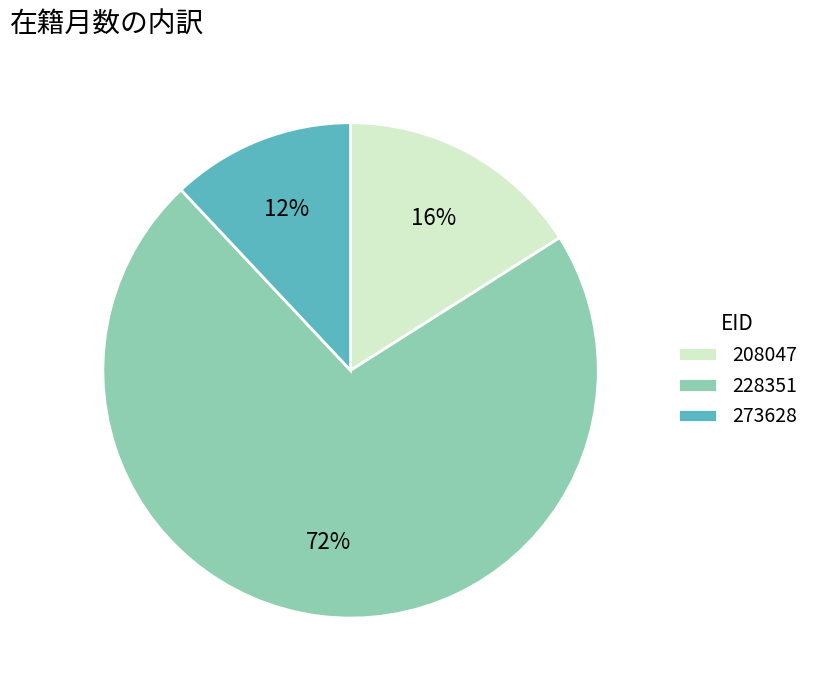

Rank the categories by value from lowest to highest.

273628, 208047, 228351